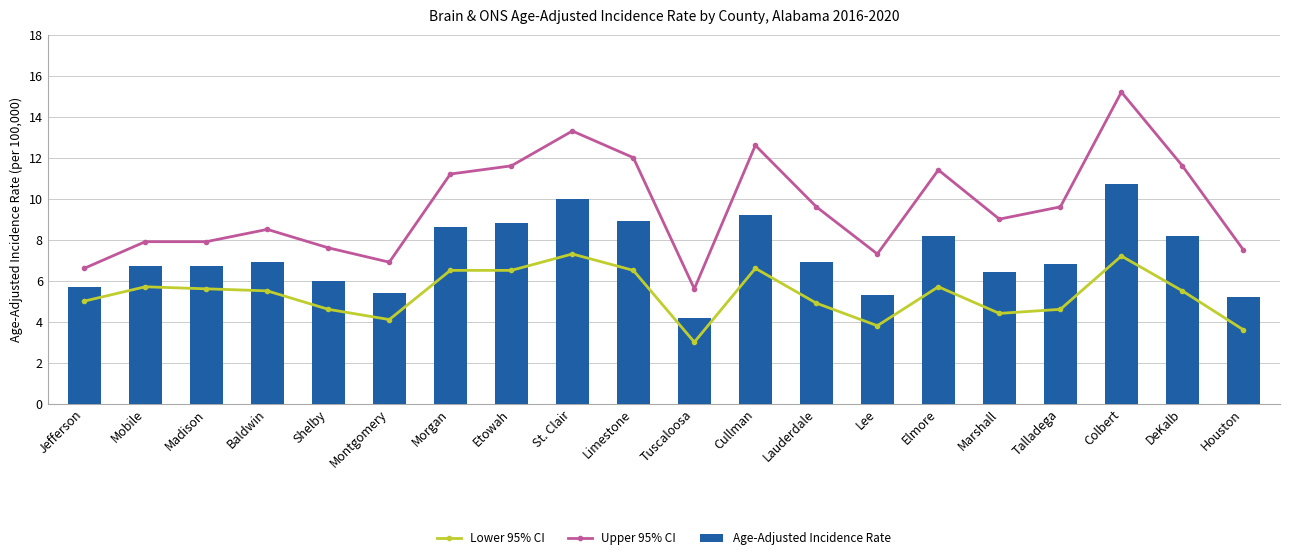

At Morgan, list the series in order from smallest to largest.

Lower 95% CI, Age-Adjusted Incidence Rate, Upper 95% CI